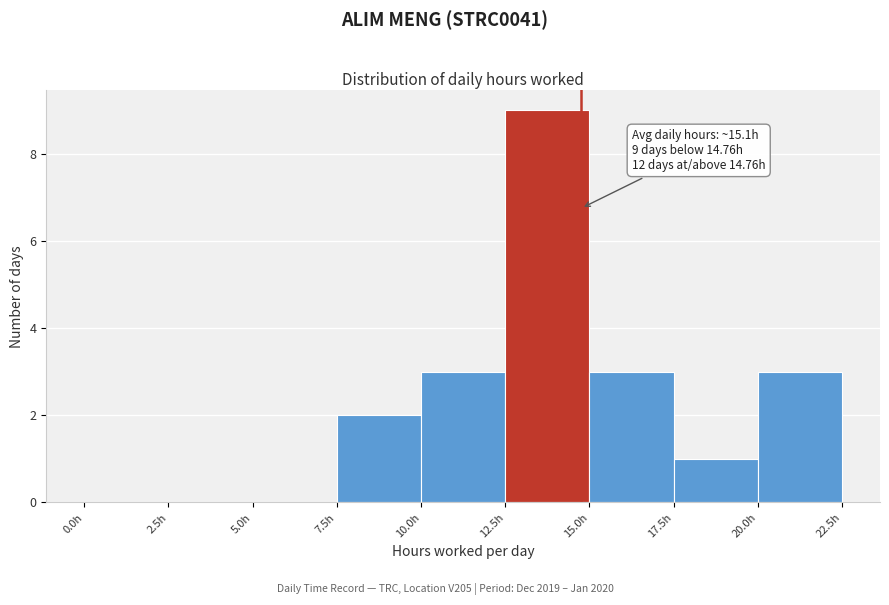

Over which range of the x-axis is the bar tallest?

12.5 to 15.0